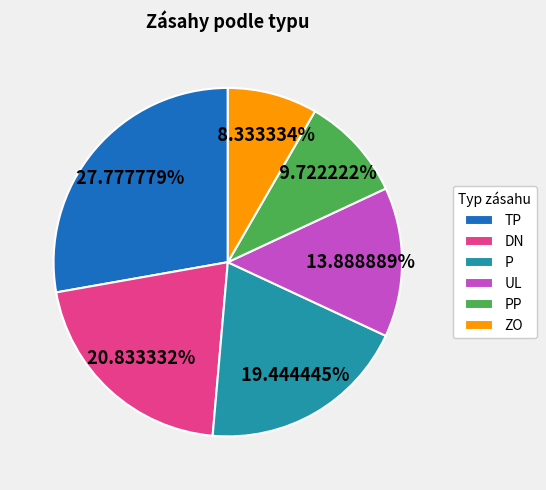

Does TP represent more than half of the total?

No